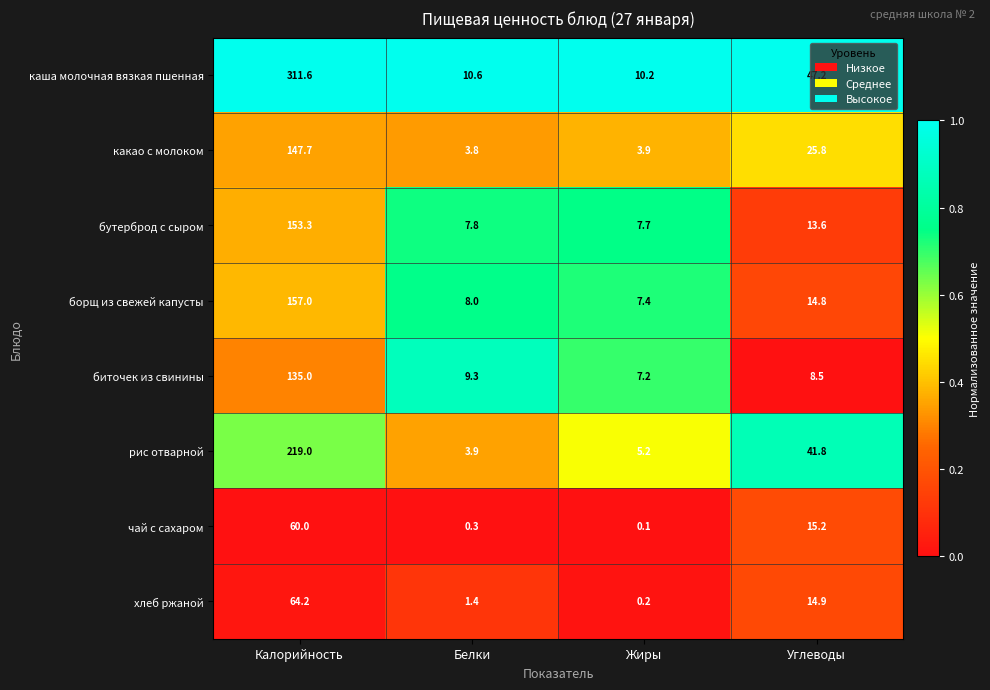

Between Калорийность and Жиры, which series saw the biggest shift?

каша молочная вязкая пшенная